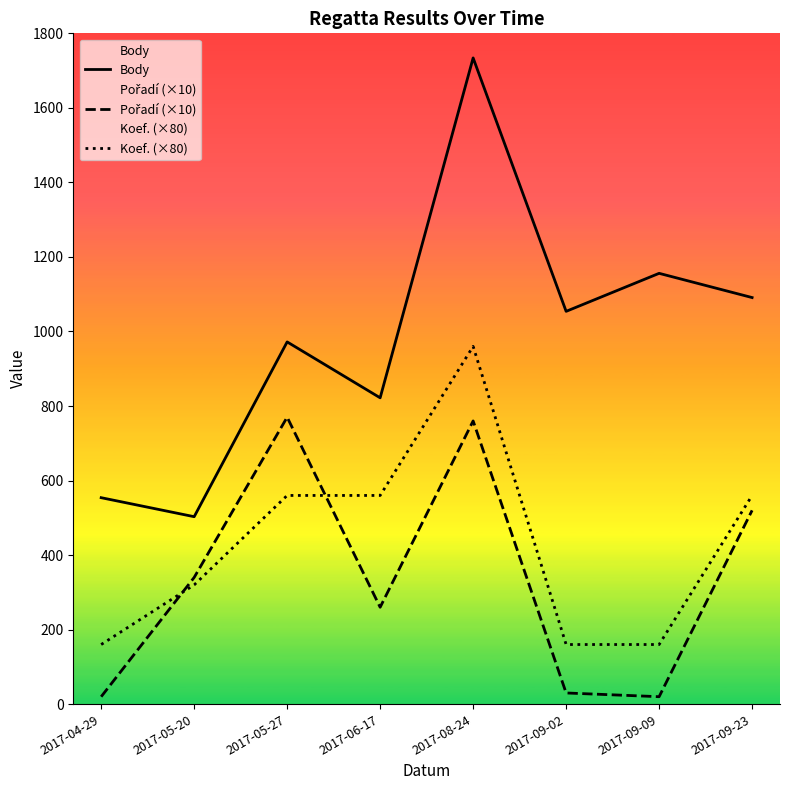

Which series has the widest spread of values?

Body